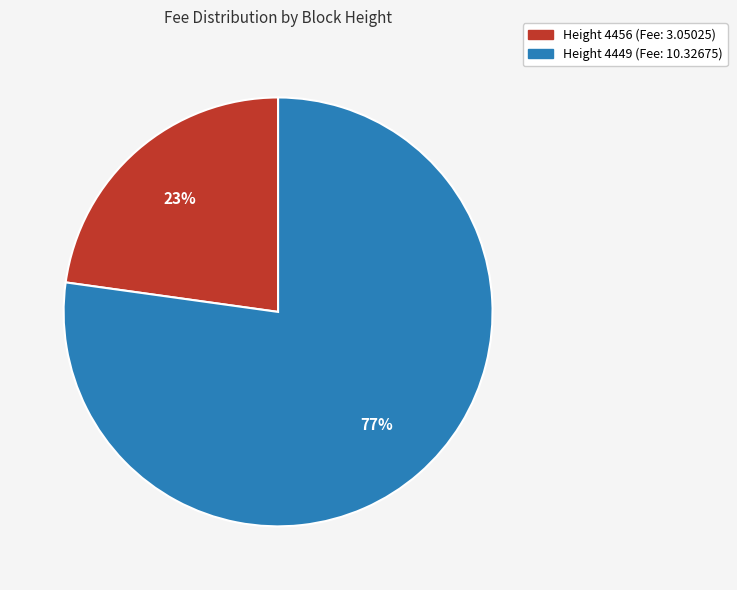

To the nearest percent, what is the difference between the largest and smallest slice percentages?

54%